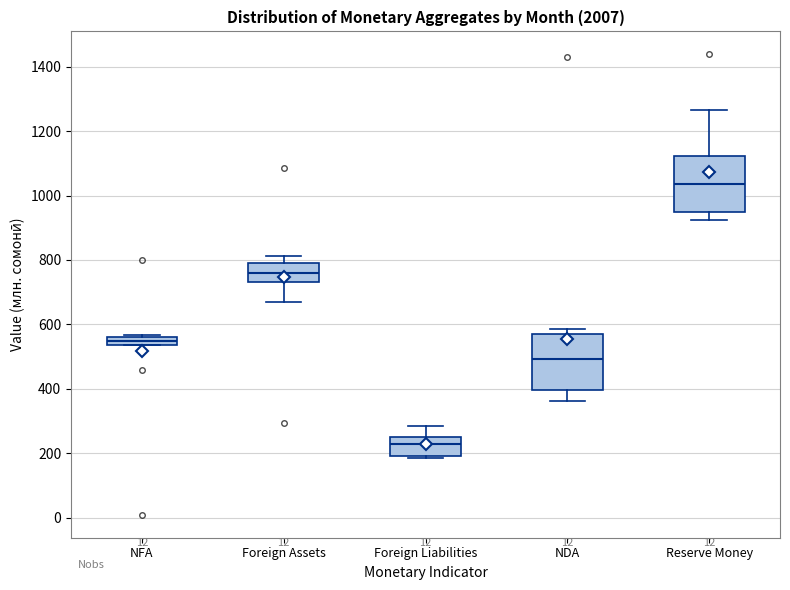

Which box has the lowest median line?

Foreign Liabilities